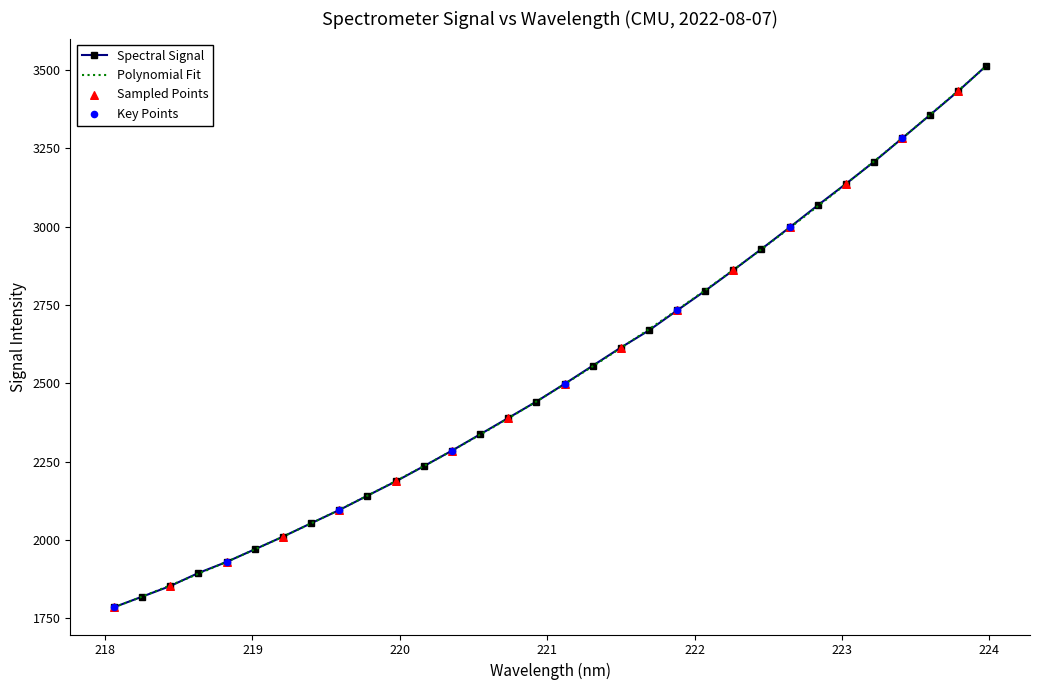

What is the change in value from 220.3533 to 220.9264?

+156.6